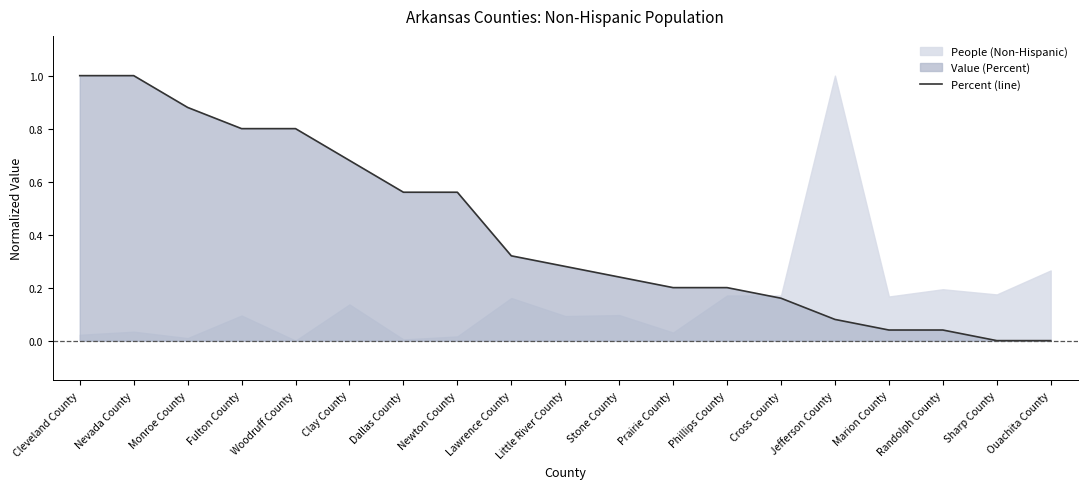

Reading left to right, what are all the values shown in this chart?

Cleveland County=1.0	Nevada County=1.0	Monroe County=0.9	Fulton County=0.8	Woodruff County=0.8	Clay County=0.7	Dallas County=0.6	Newton County=0.6	Lawrence County=0.3	Little River County=0.3	Stone County=0.2	Prairie County=0.2	Phillips County=0.2	Cross County=0.2	Jefferson County=0.1	Marion County=0.0	Randolph County=0.0	Sharp County=0.0	Ouachita County=0.0